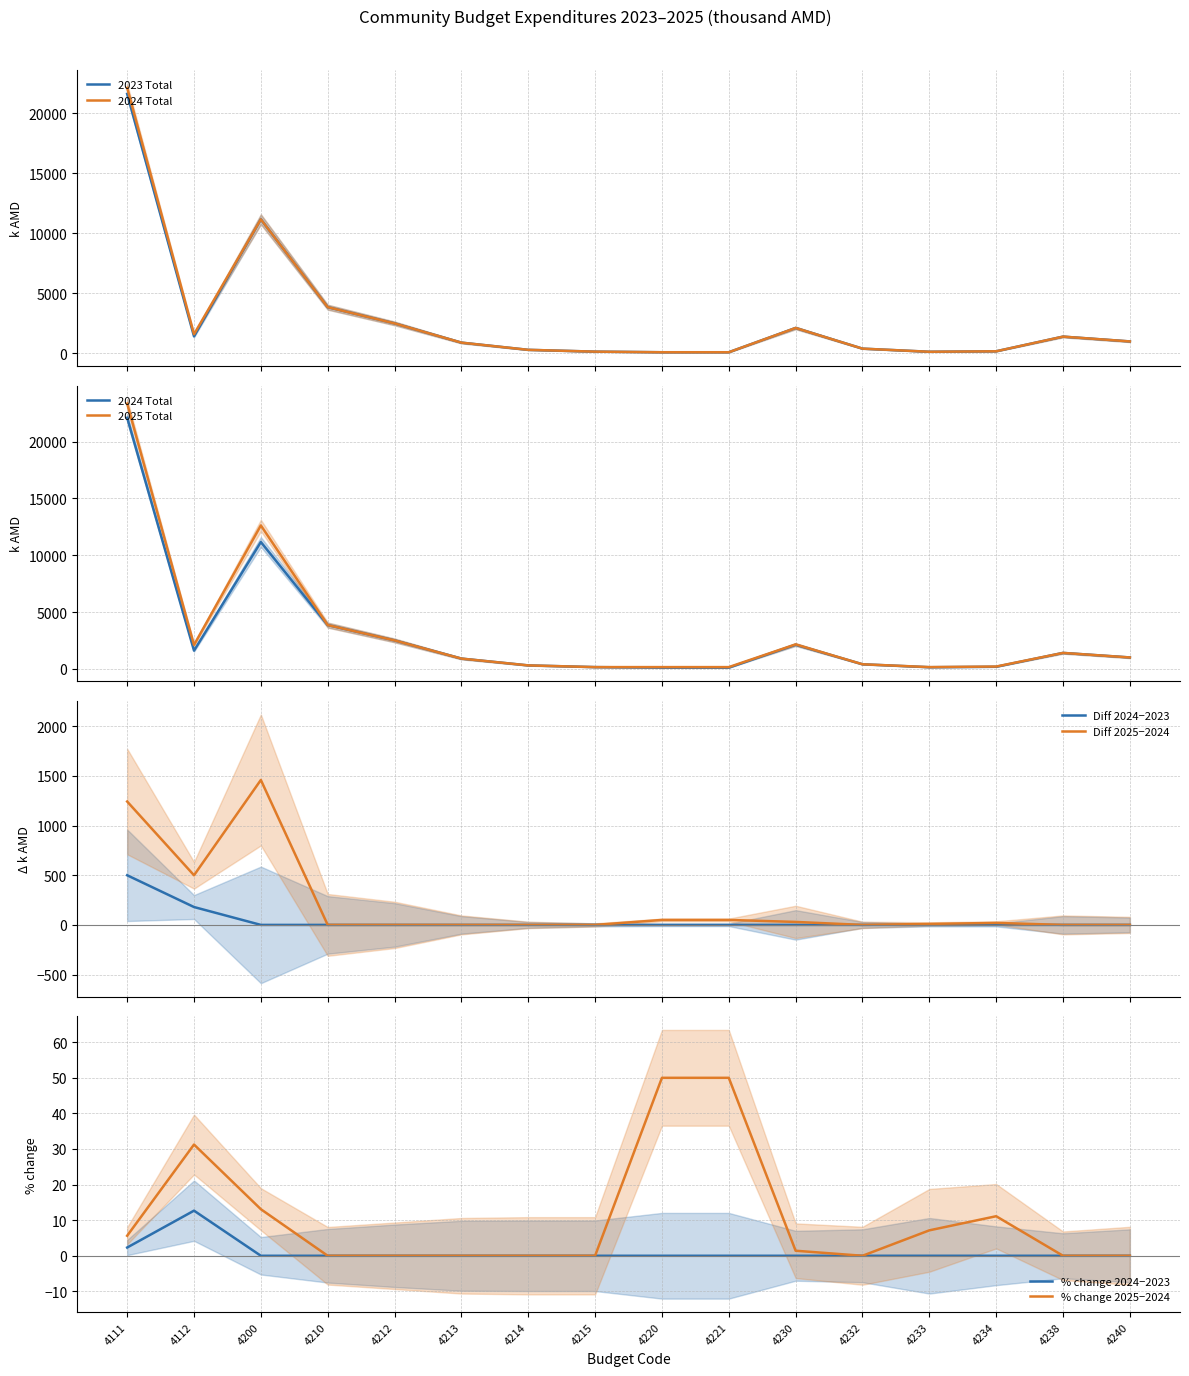

What is the maximum value for Diff 2024−2023?

500